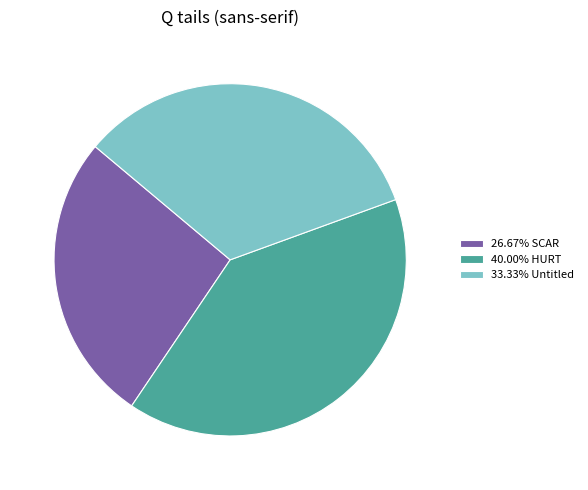

How many slices are in this pie chart?

3